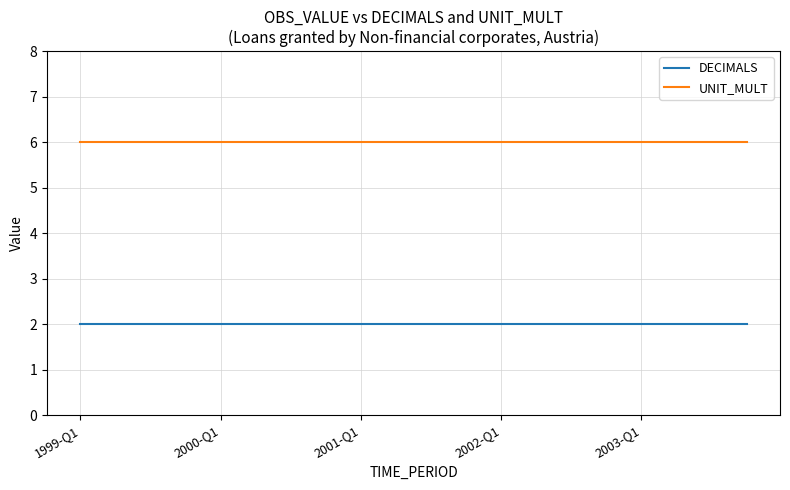

True or false: UNIT_MULT and DECIMALS cross at least once.

False